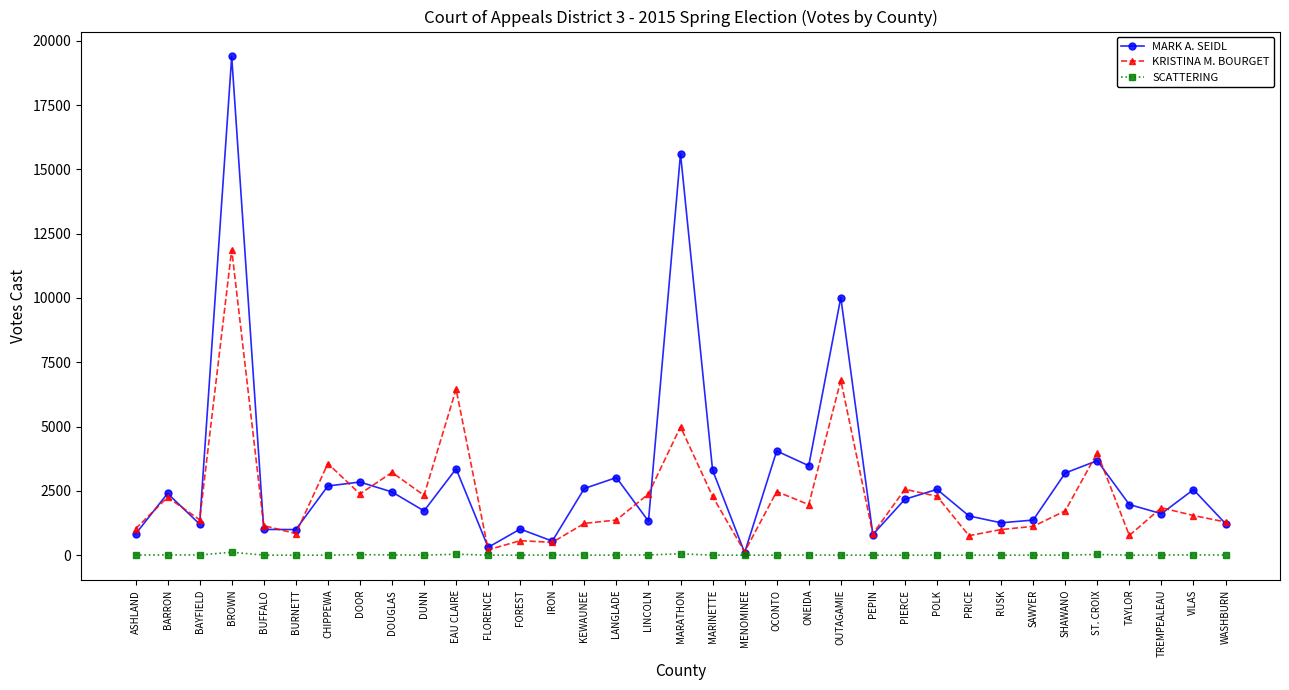

Is the value of KRISTINA M. BOURGET at BURNETT greater than the value of MARK A. SEIDL at BROWN?

No